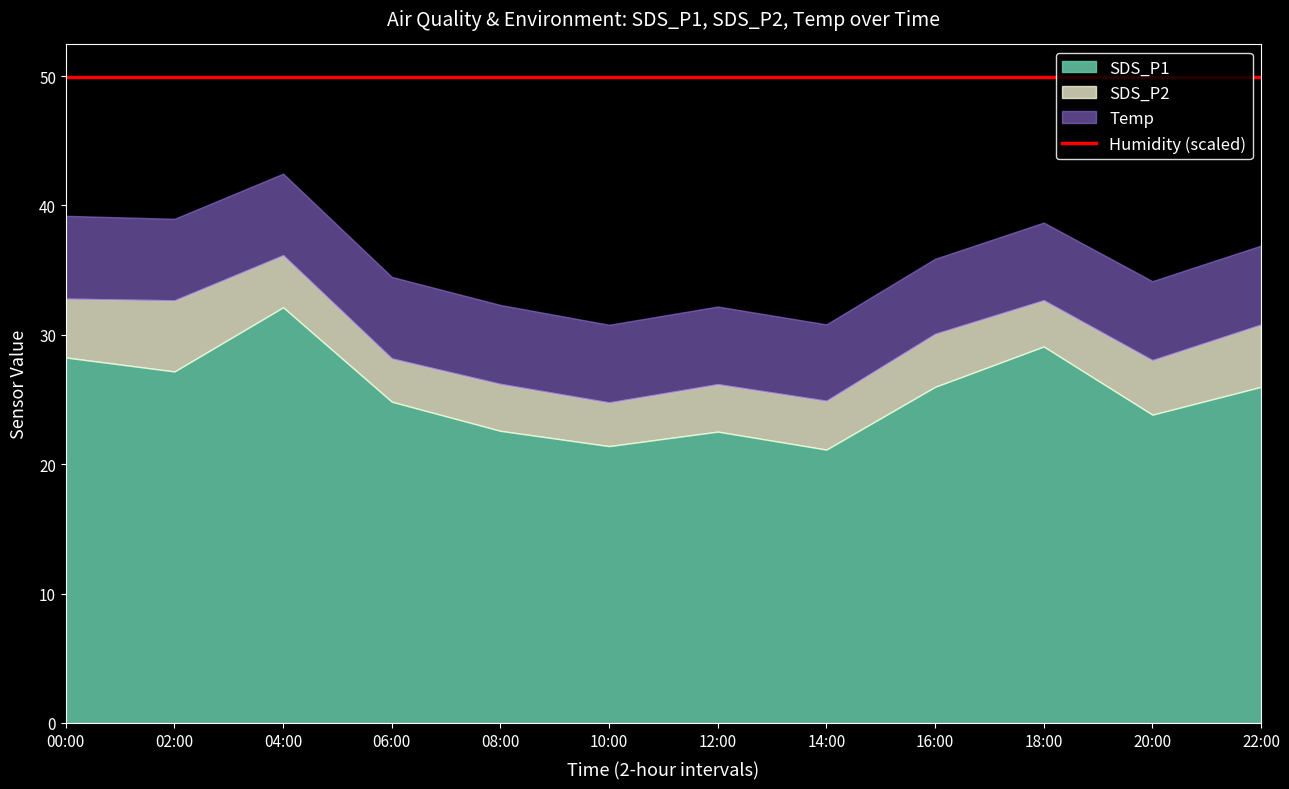

True or false: SDS_P1 and Humidity intersect in this chart.

False